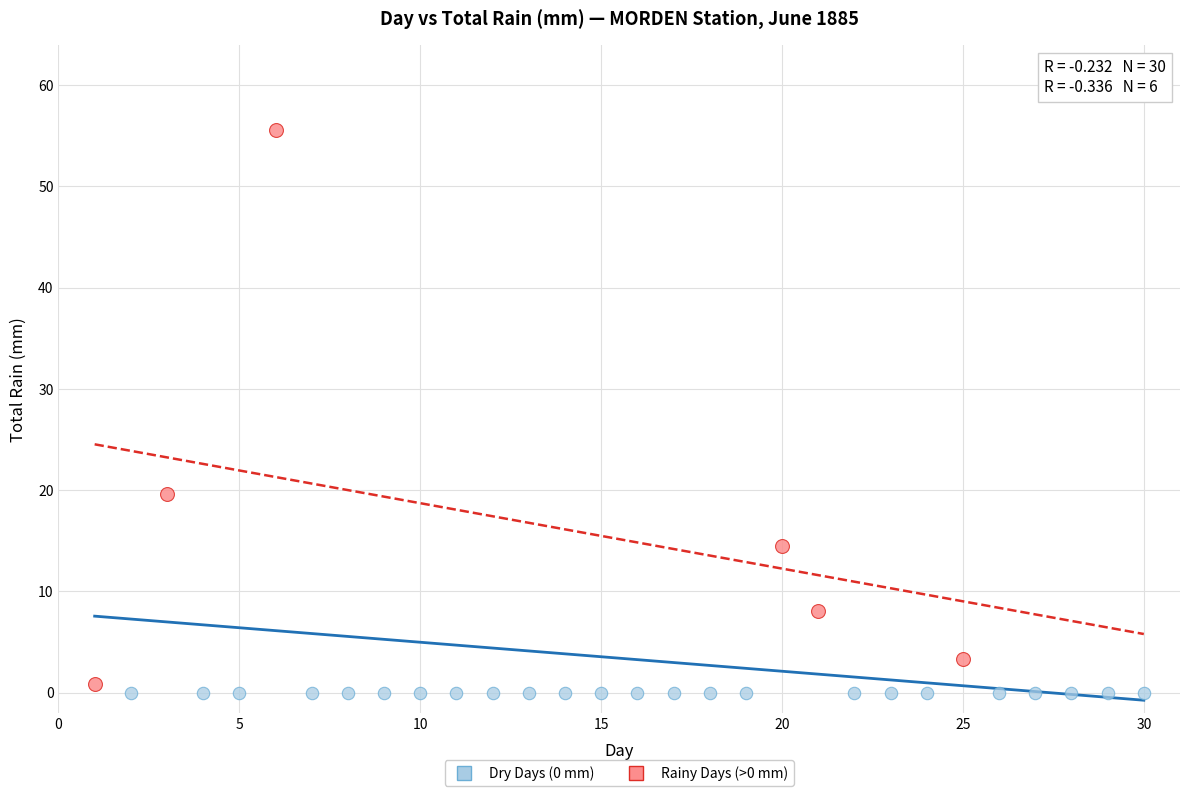

What are all the series names shown in the legend?

Dry Days (0 mm), Rainy Days (>0 mm)